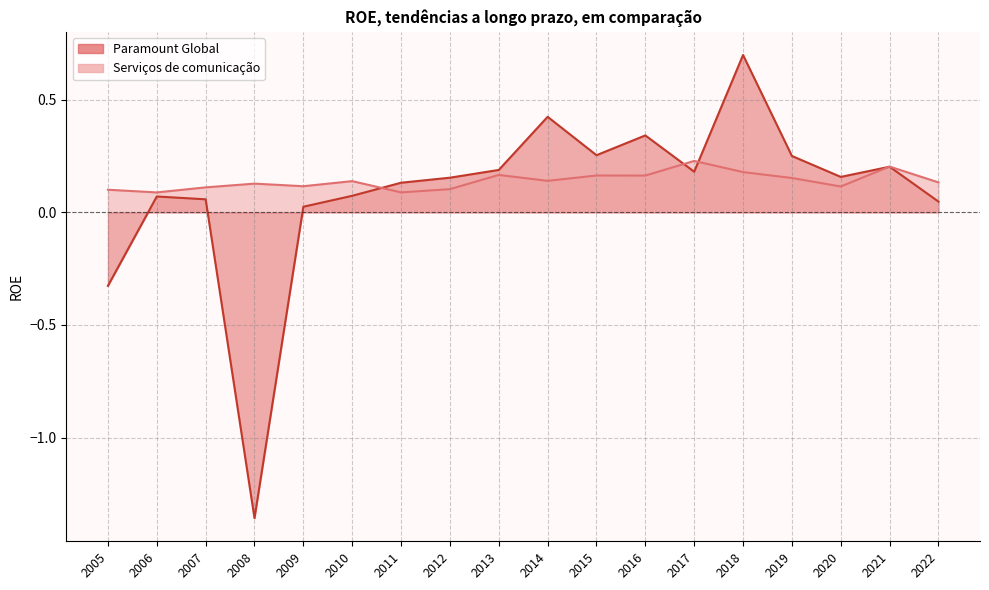

How many interior local peaks does the Serviços de comunicação series have?

6